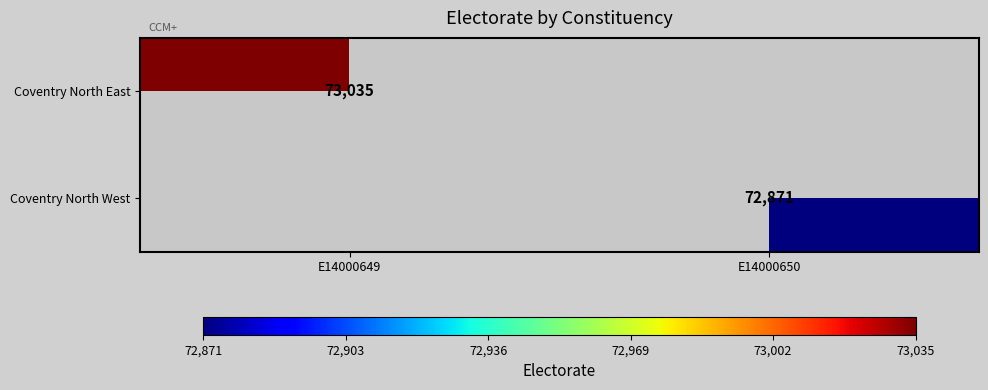

The Coventry North West series shows 72871 at E14000650. True or false?

True